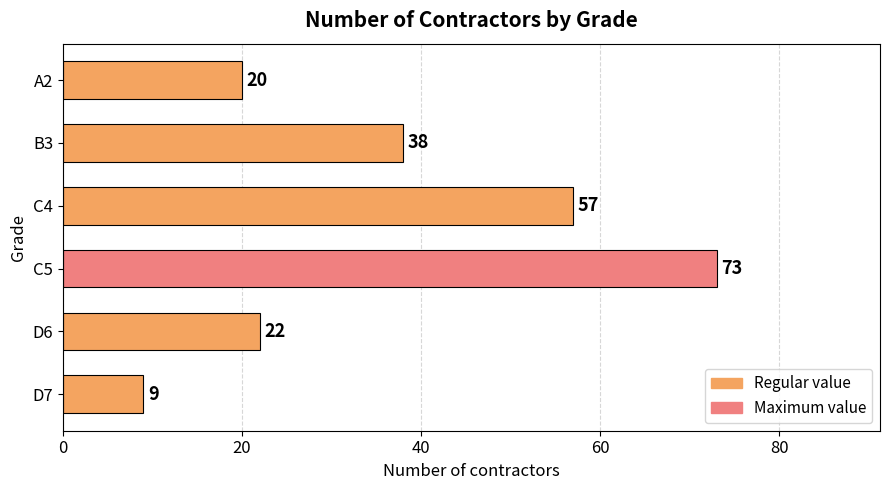

What is the difference between the maximum and minimum values?

64